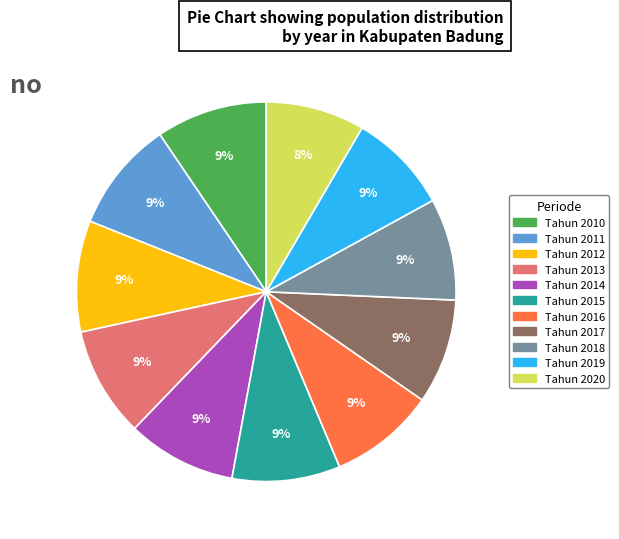

The Tahun 2011 slice represents 21% of the pie. True or false?

False